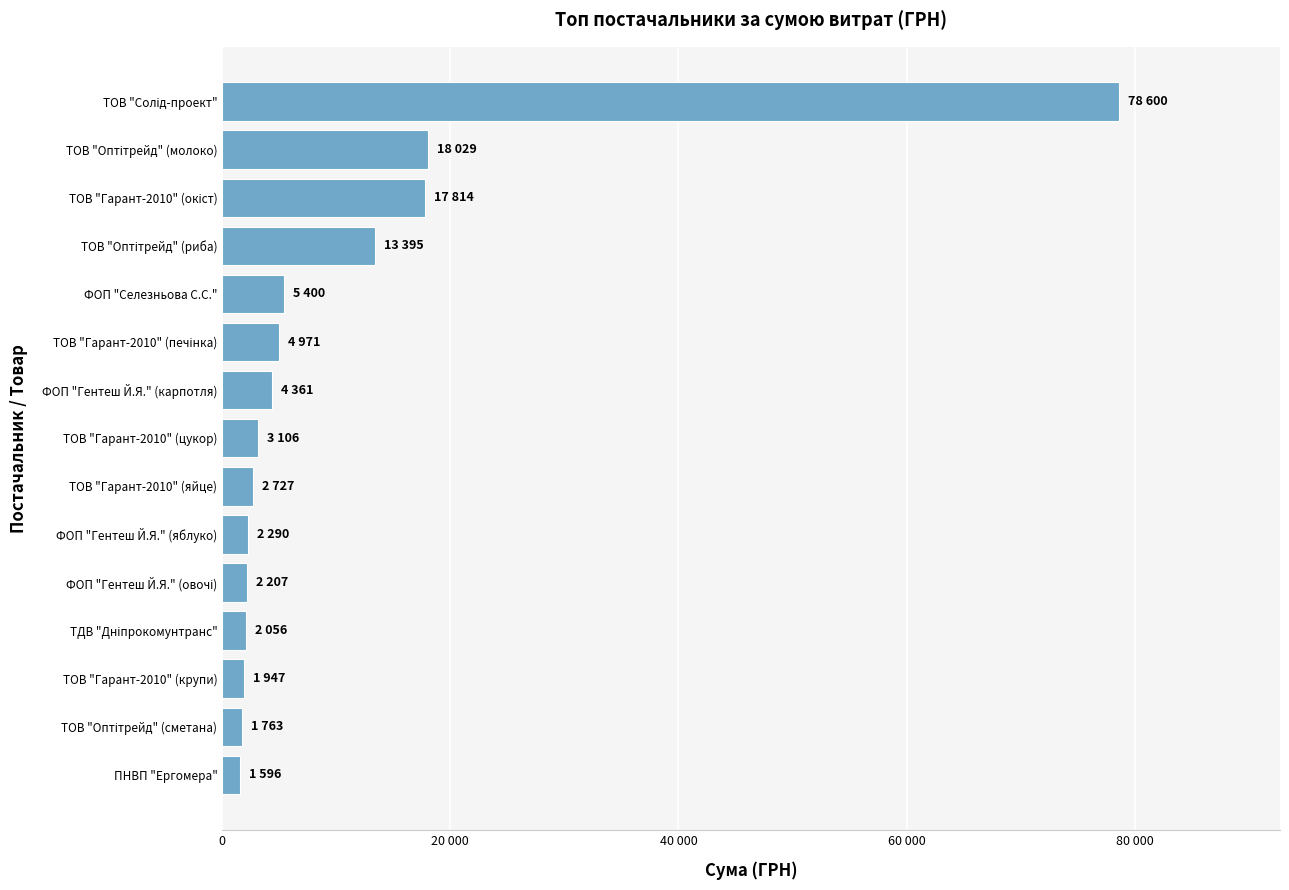

Are the bars horizontal?

Yes